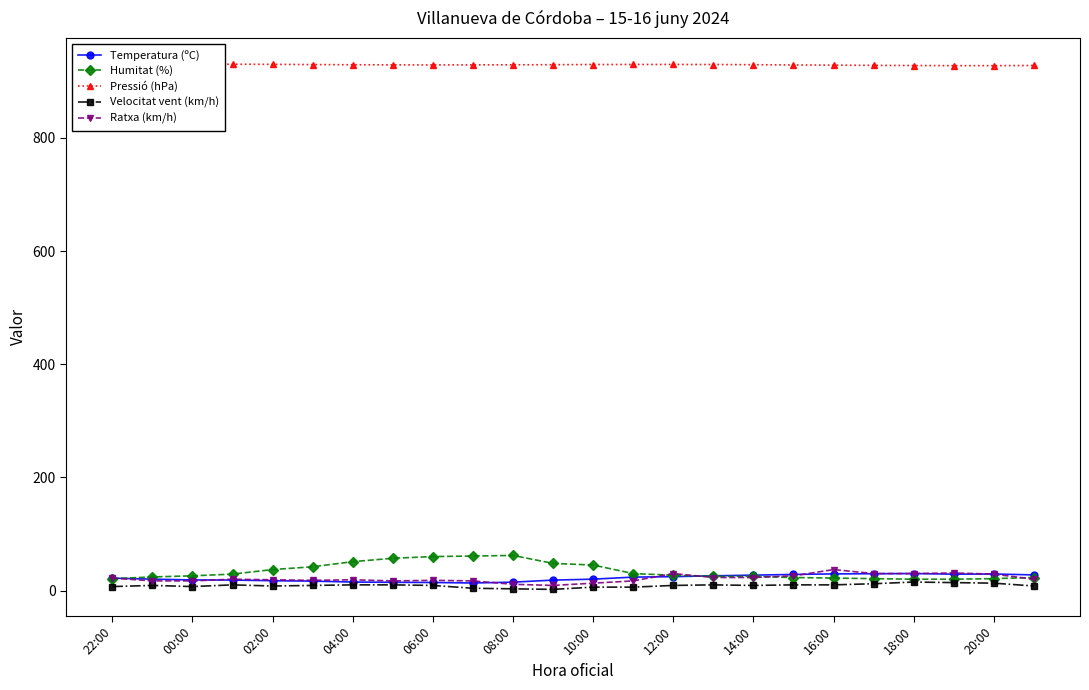

What is the value of the Pressió (hPa) point at the 5th from the left?

930.0